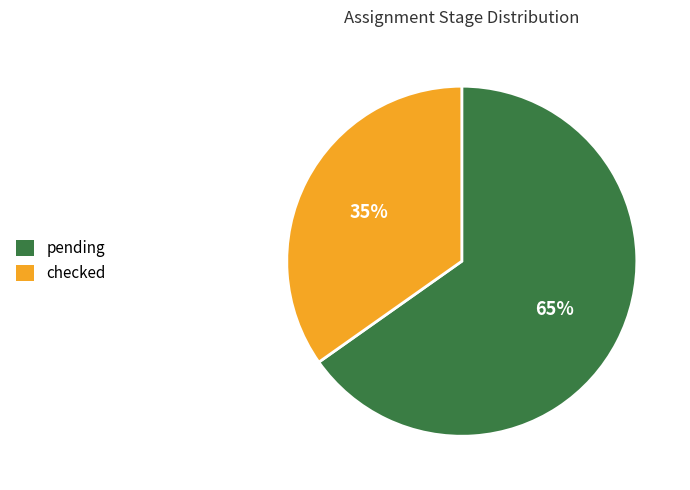

To the nearest percent, what percentage of the pie is checked?

35%